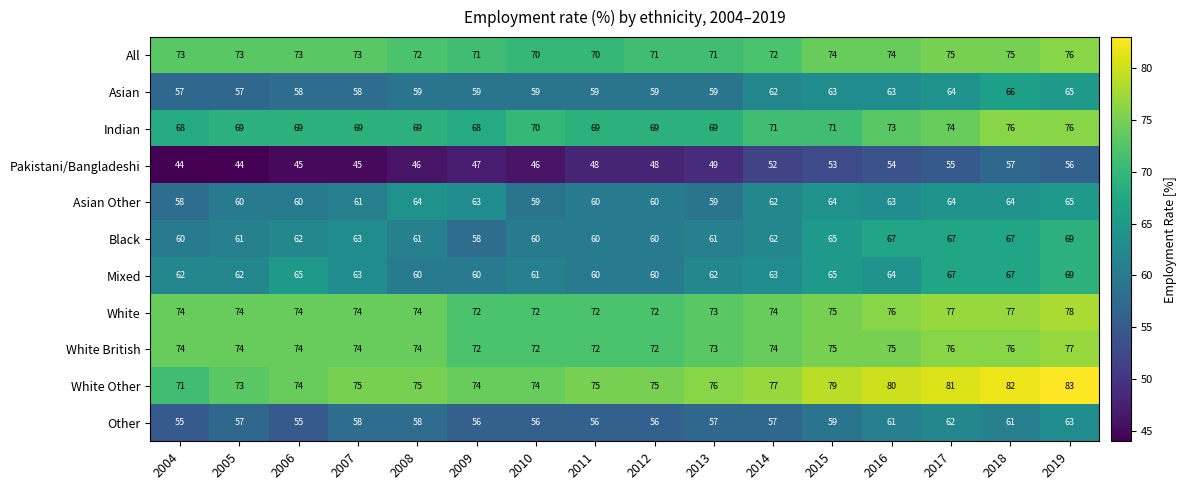

What is the difference between the second highest and second lowest values in the Indian series?

8